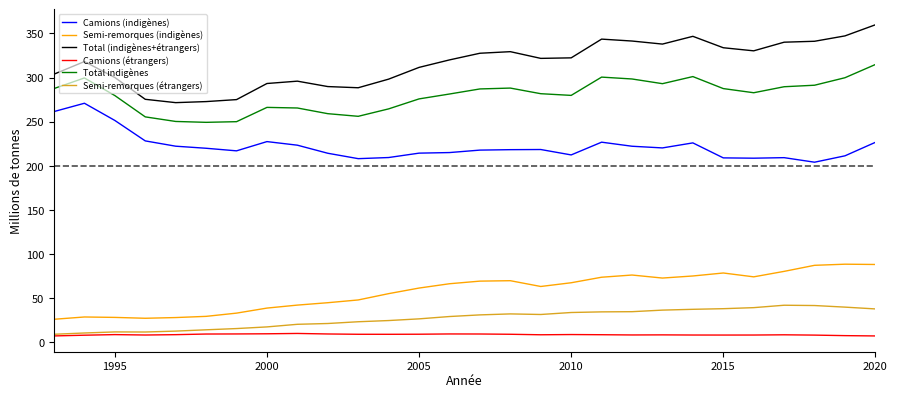

What is the greatest value displayed?

359.8